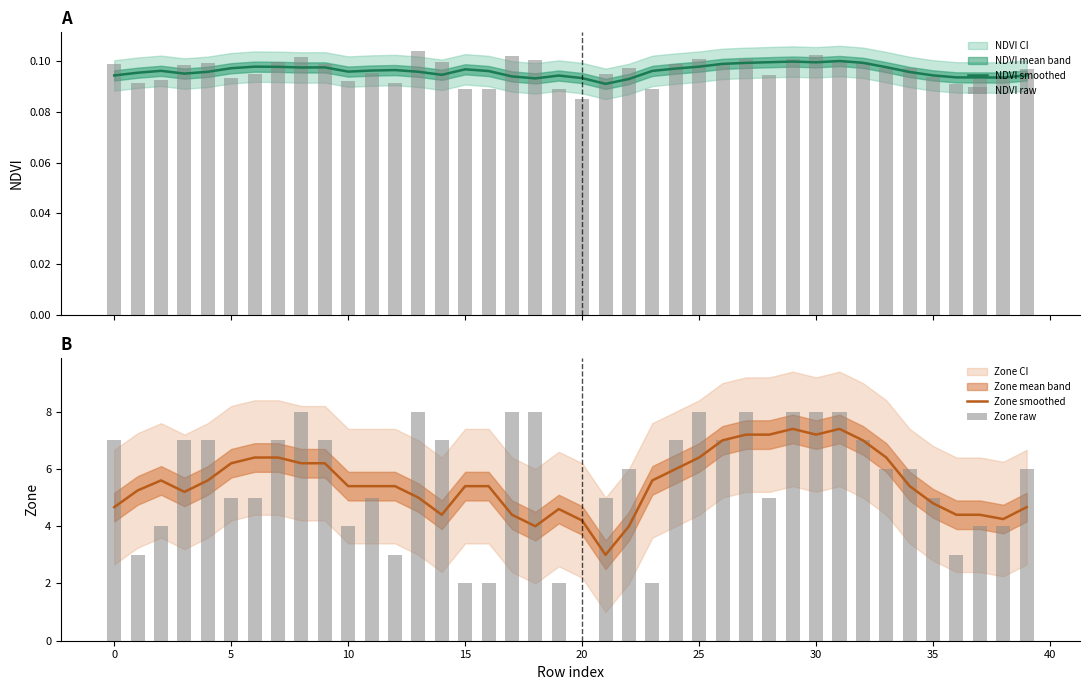

What is the lowest value of the Zone smoothed series?

3.0